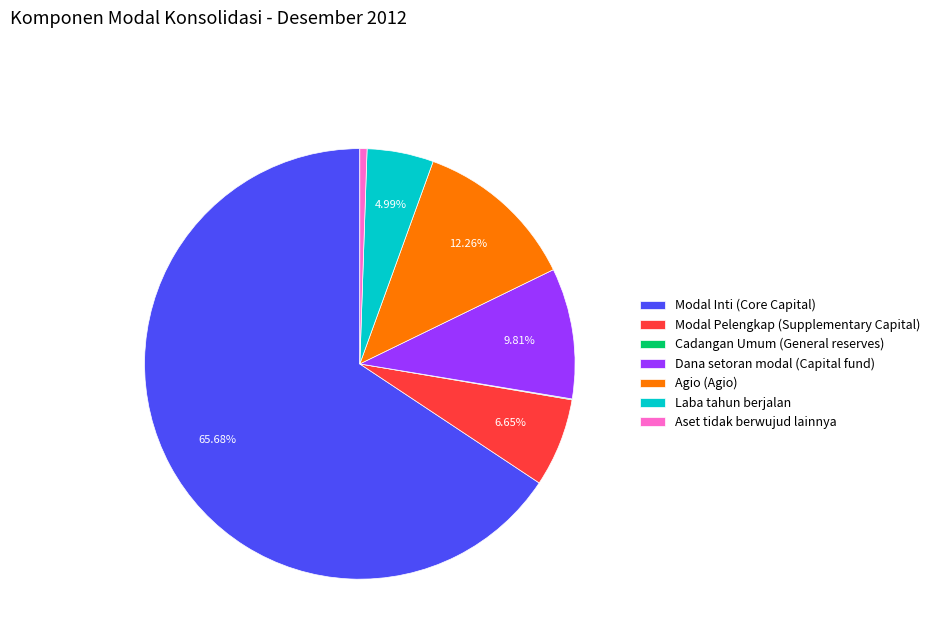

Which category has the biggest portion of the pie?

Modal Inti (Core Capital)